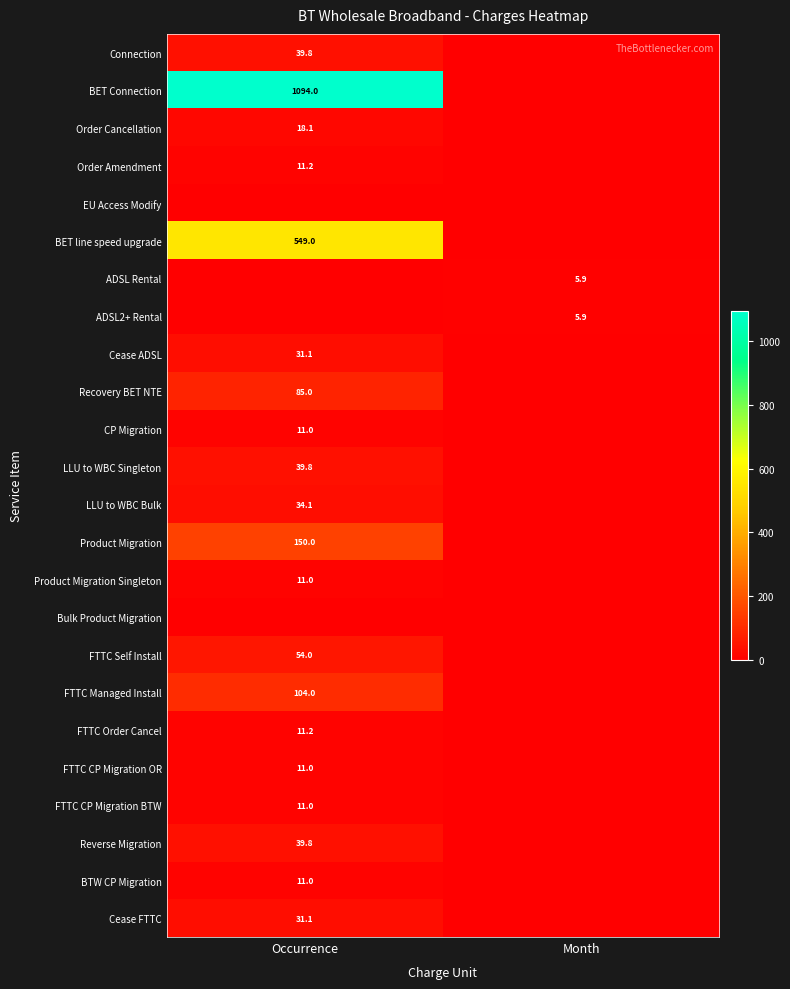

True or false: FTTC CP Migration BTW has a value of 4.1 at Occurrence.

False